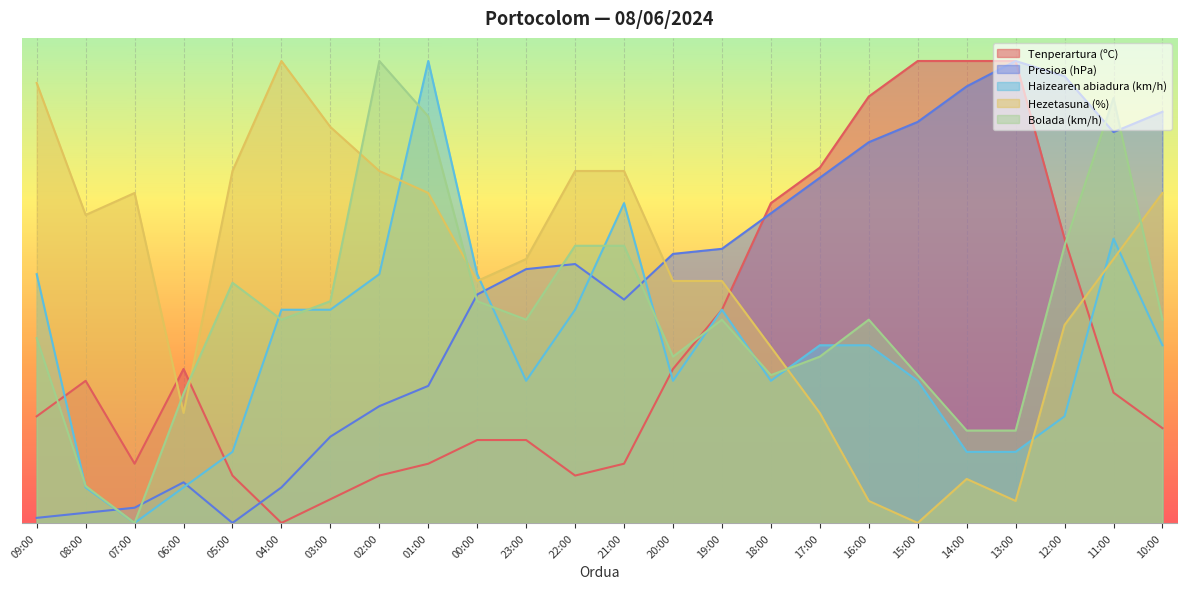

True or false: Tenperartura (ºC) has a value of 0.6 at 14:00.

False